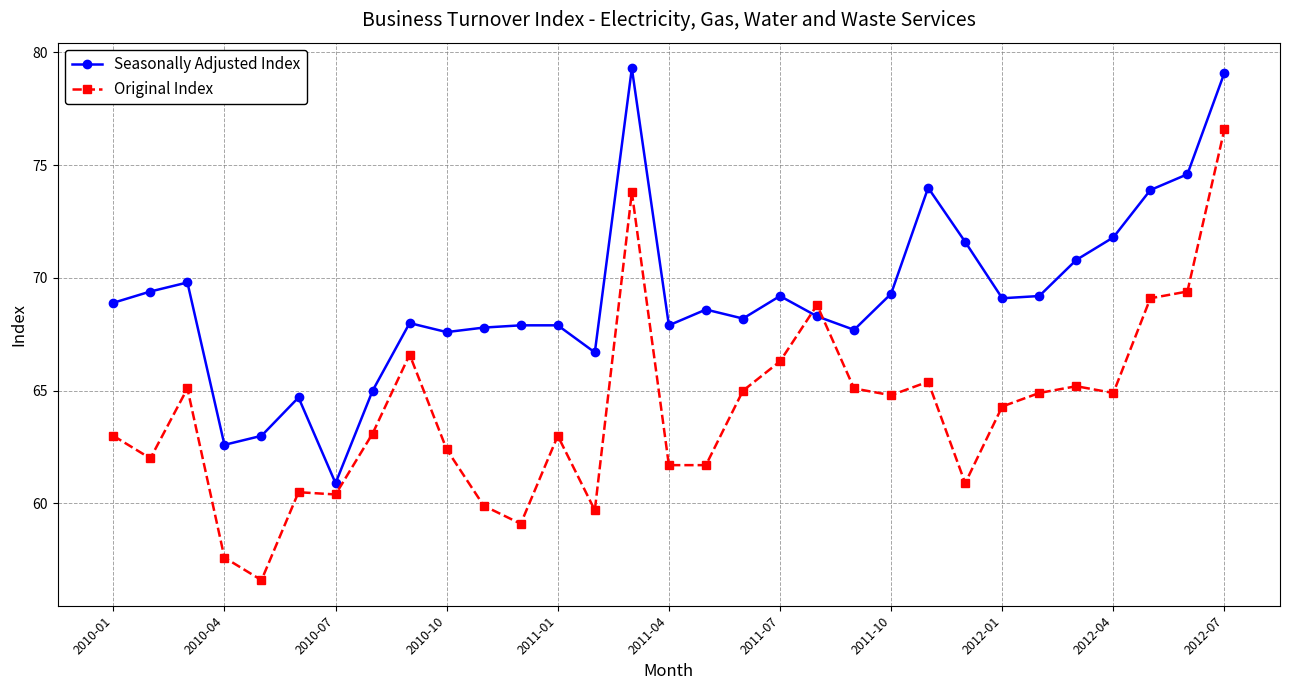

What is the value of the Seasonally Adjusted Index point at the 31st from the left?

79.1